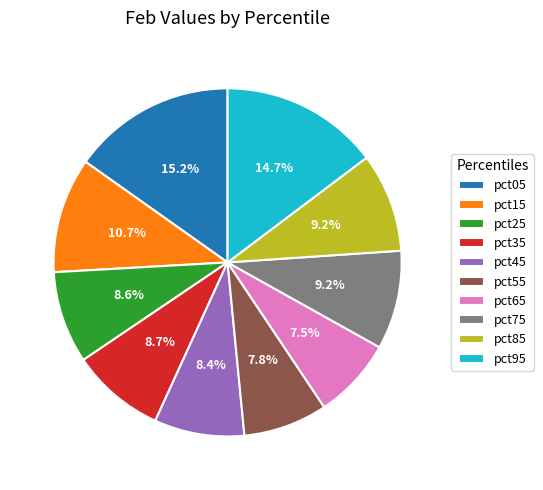

Combined, what portion of the pie is pct05 and pct95?

29.9%